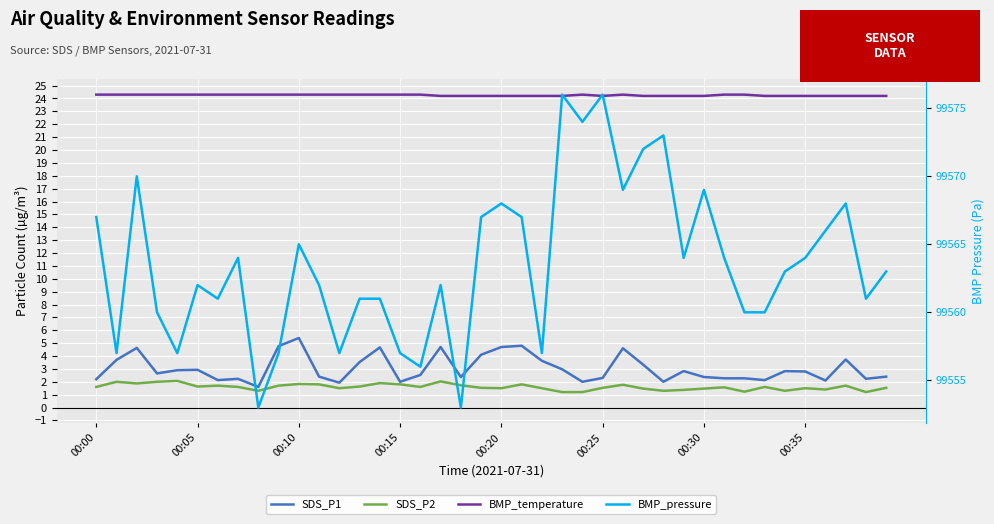

What is the label of the 28th point from the left?

27